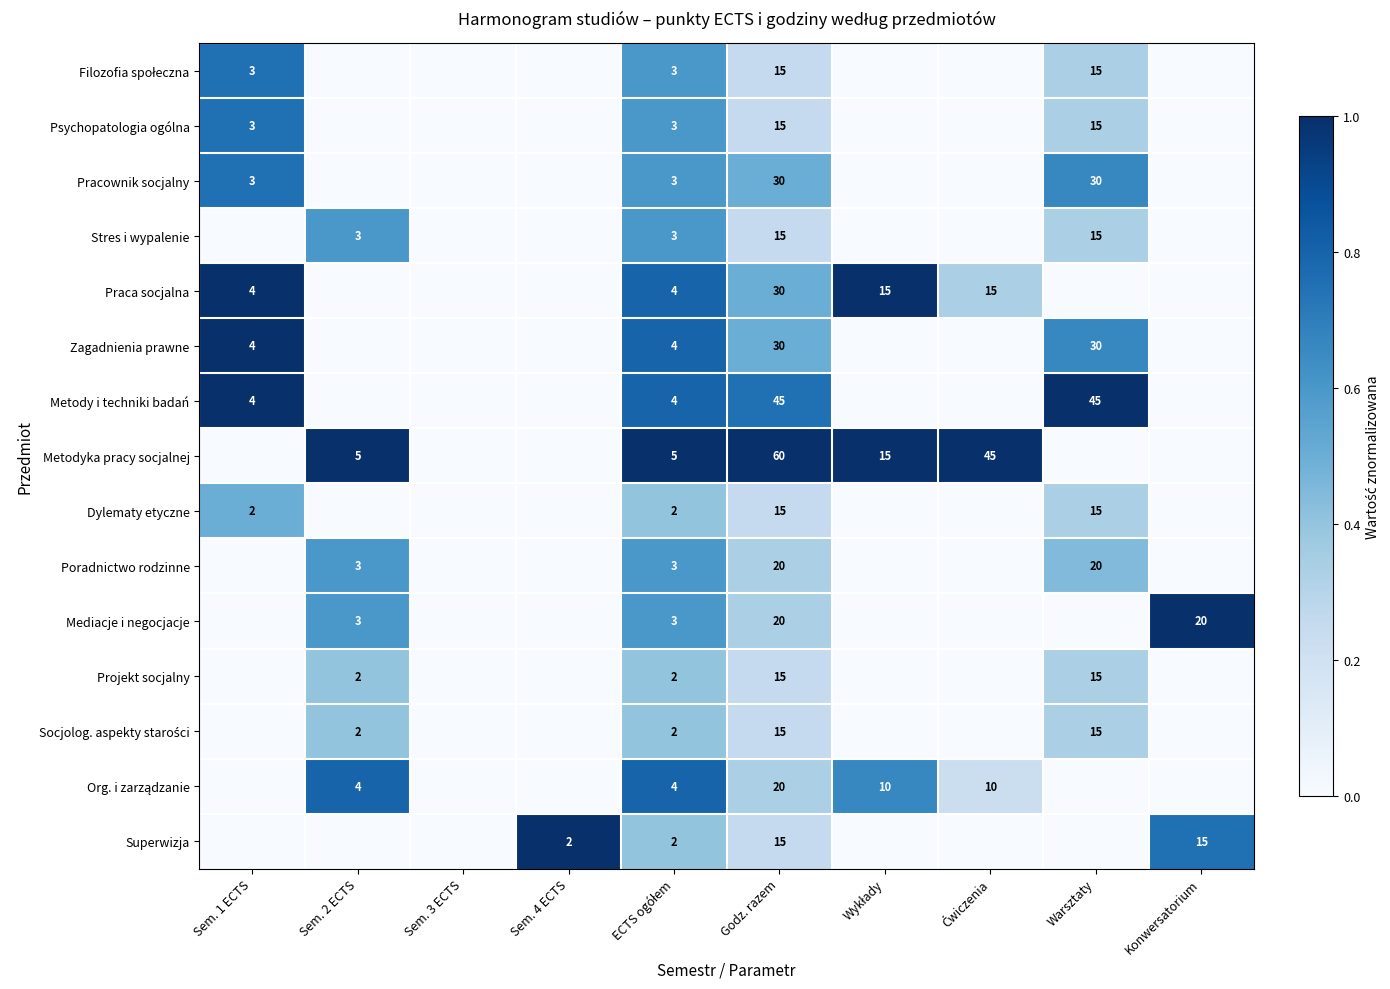

Is it true that Poradnictwo rodzinne equals 3 at Sem. 2 ECTS?

True